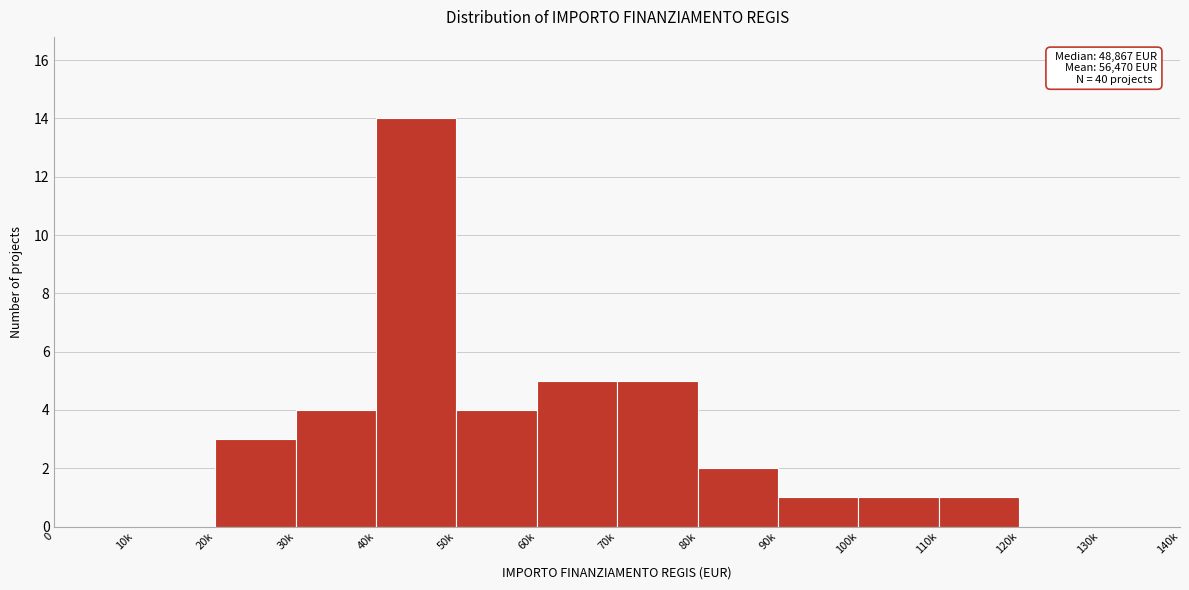

Reading left to right, extract all data points from this chart.

0=0	10k=0	20k=3	30k=4	40k=14	50k=4	60k=5	70k=5	80k=2	90k=1	100k=1	110k=1	120k=0	130k=0